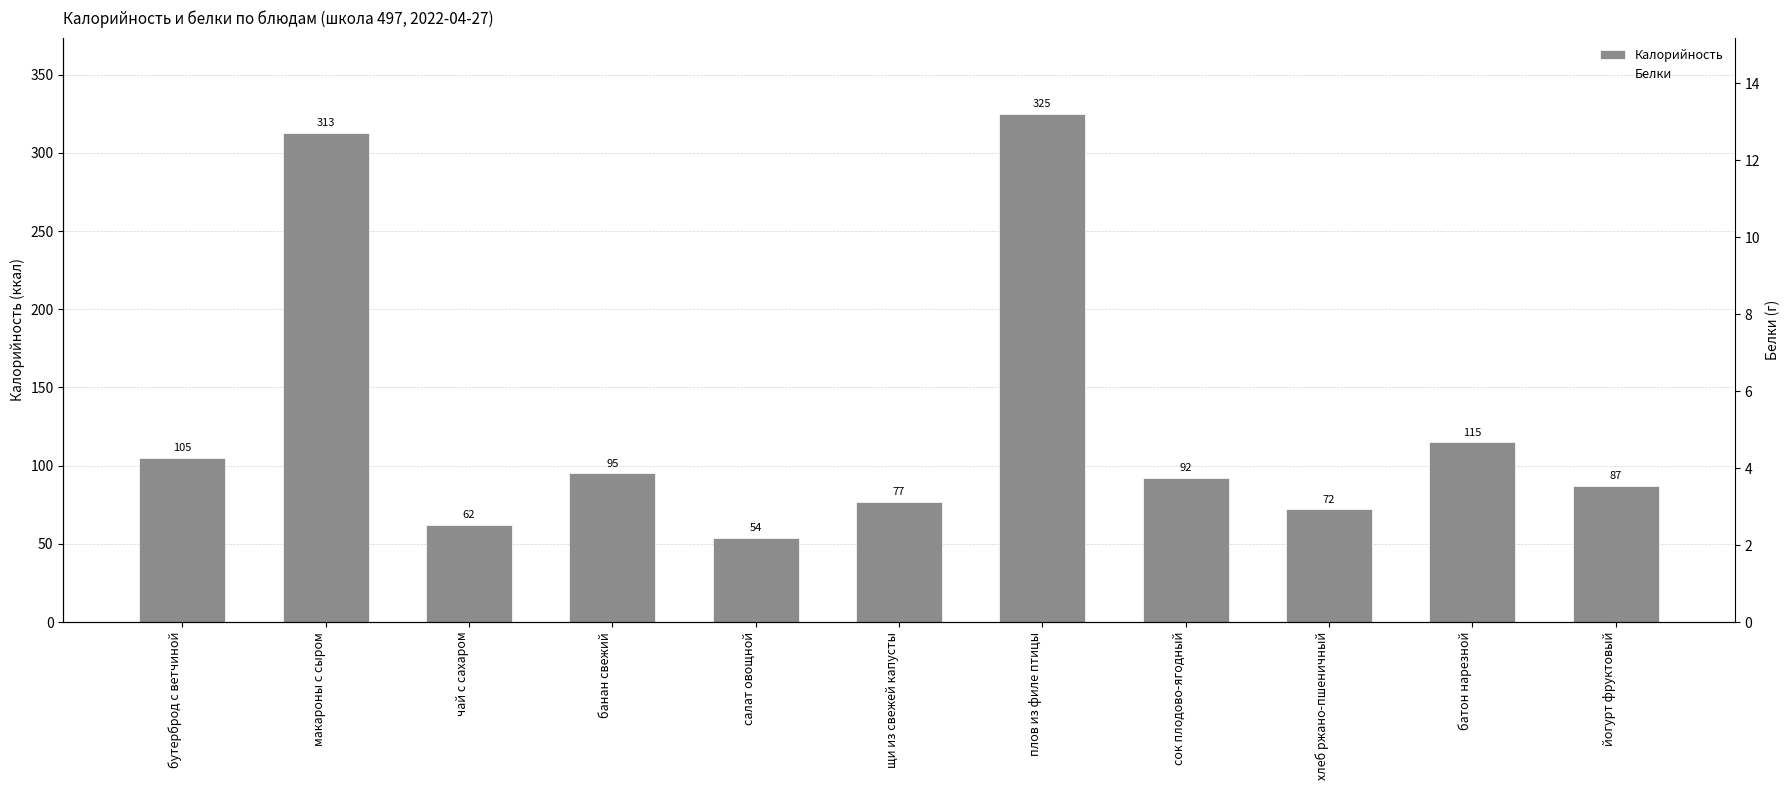

What is the total value across all series at батон нарезной?

118.2